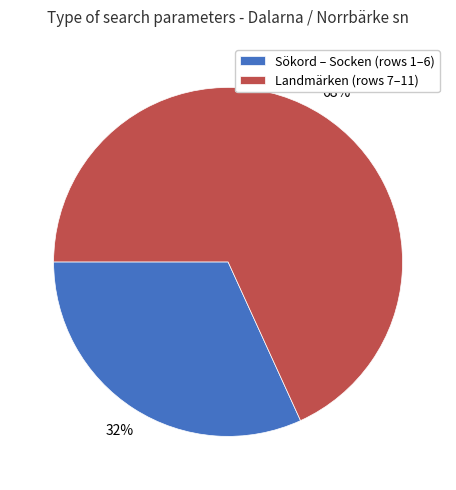

To the nearest percent, what percentage of the pie is Sökord – Socken (rows 1–6)?

32%